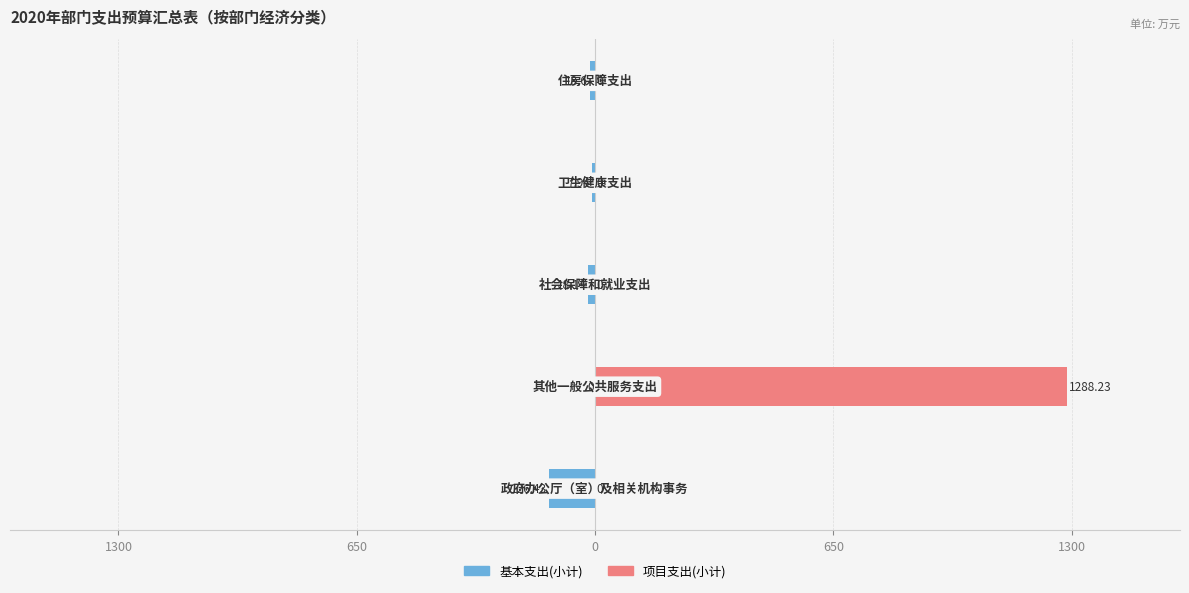

How many values in the 基本支出(小计) series exceed -13?

2